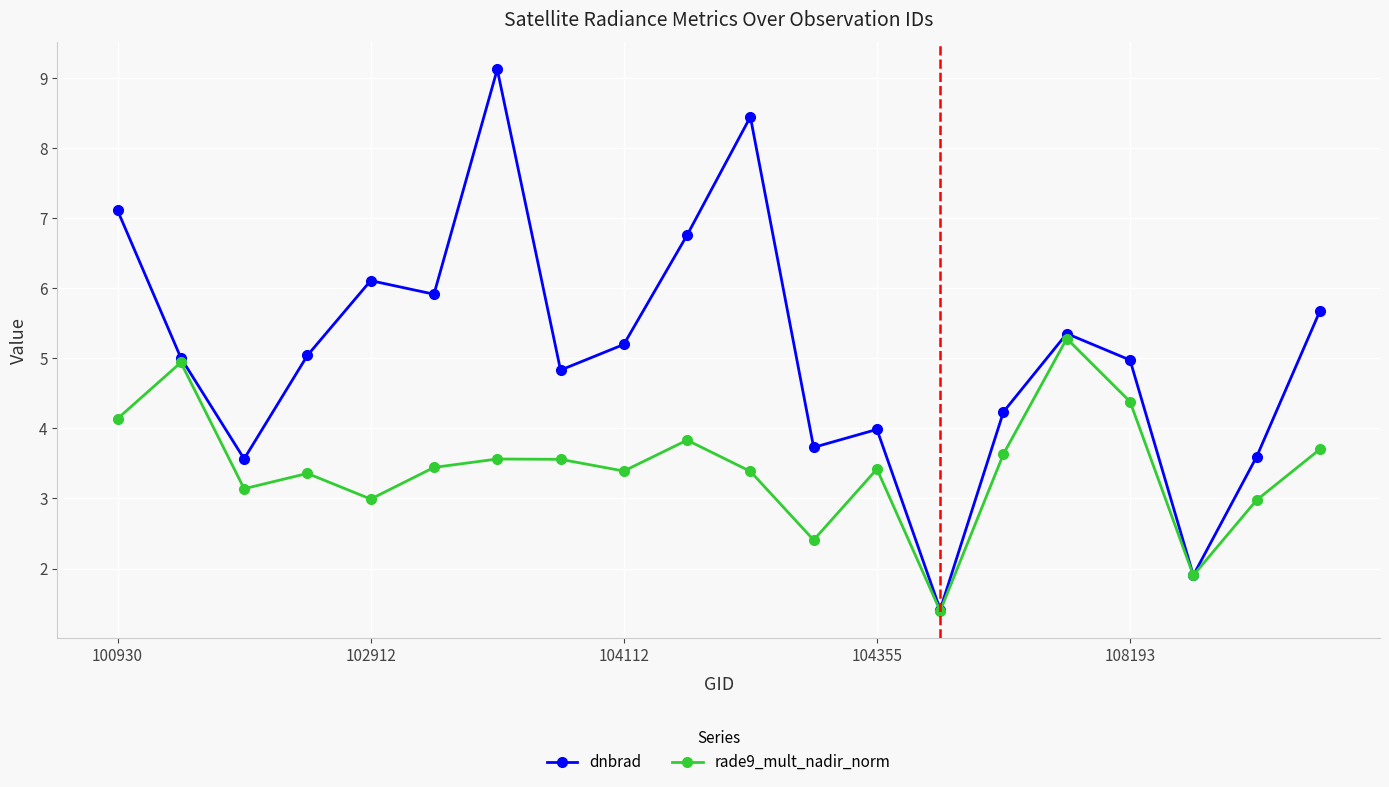

List the series in order of their overall mean, highest first.

dnbrad, rade9_mult_nadir_norm